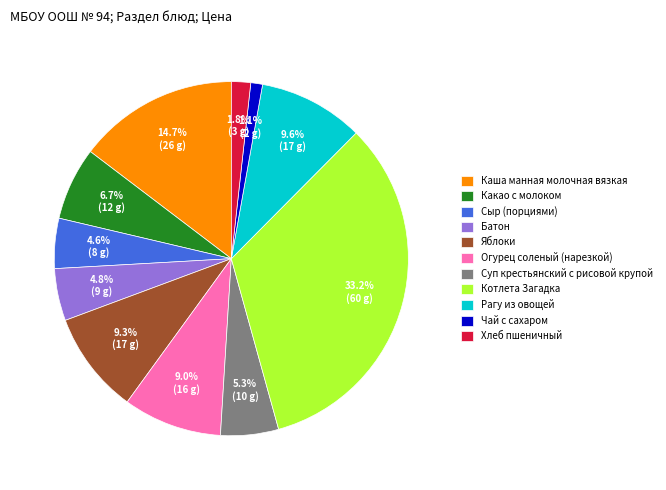

What is the ratio of the value at Огурец соленый (нарезкой) to the value at Суп крестьянский с рисовой крупой?

1.7